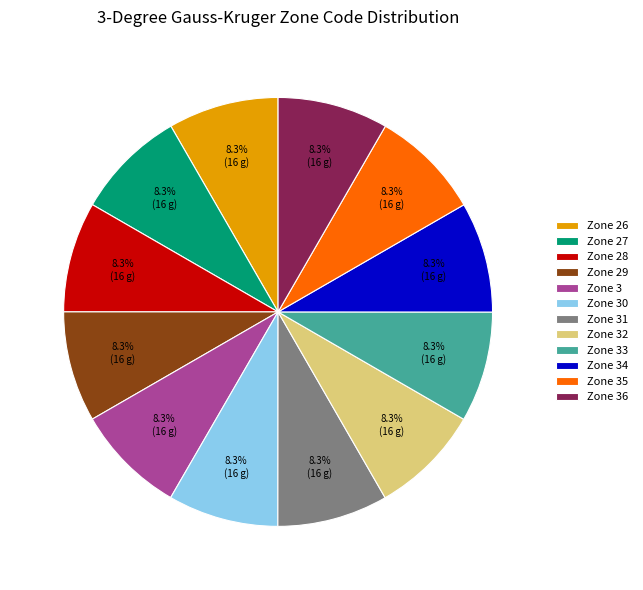

Does Zone 28 account for over 50% of the chart?

No